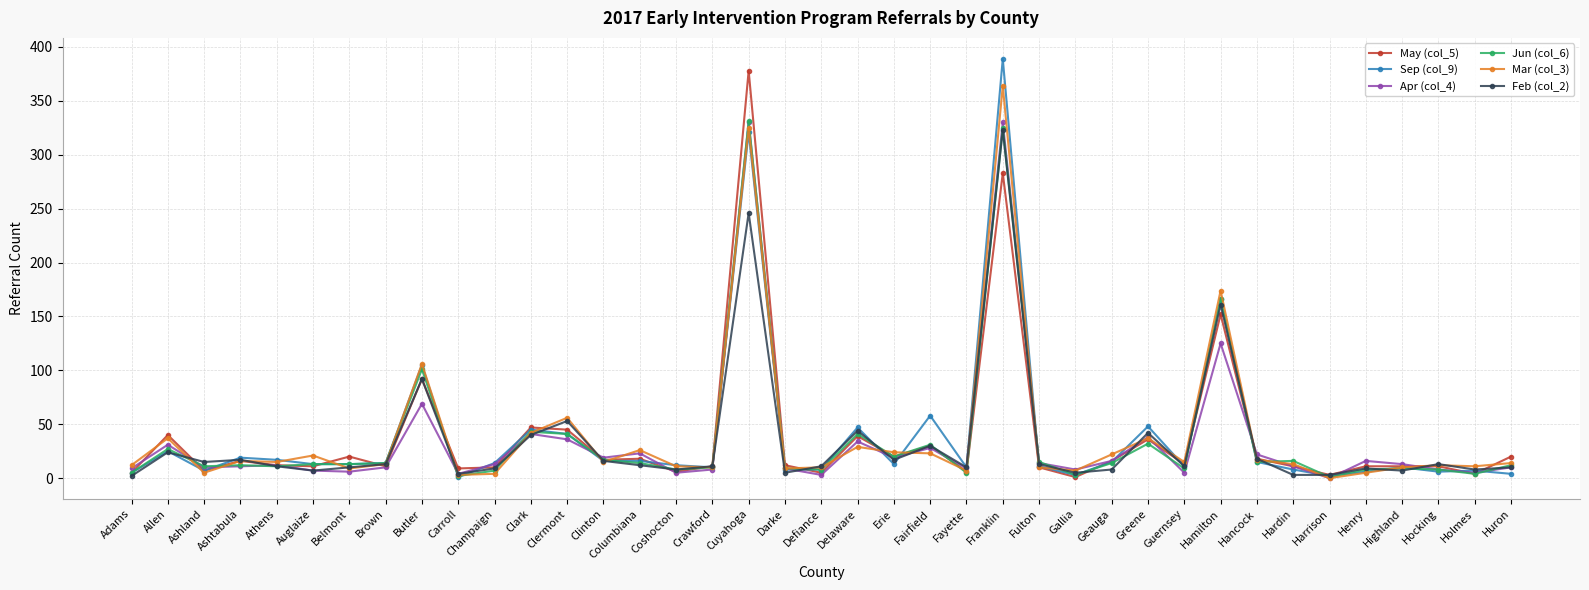

At which category is the sum across all series the highest?

Franklin